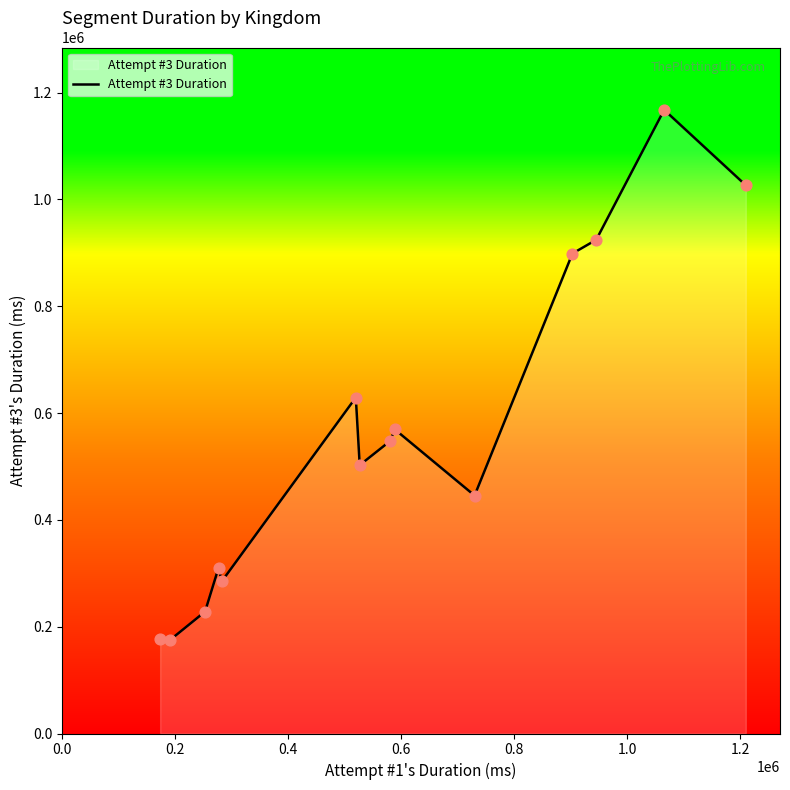

What is the smallest value displayed?

175437